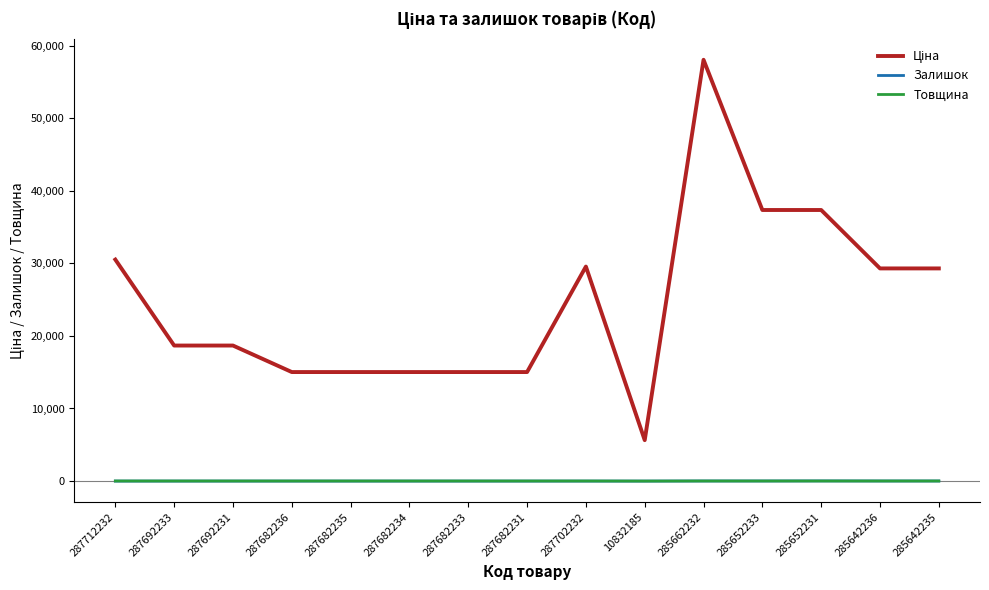

What is the maximum value shown in the chart?

58037.0